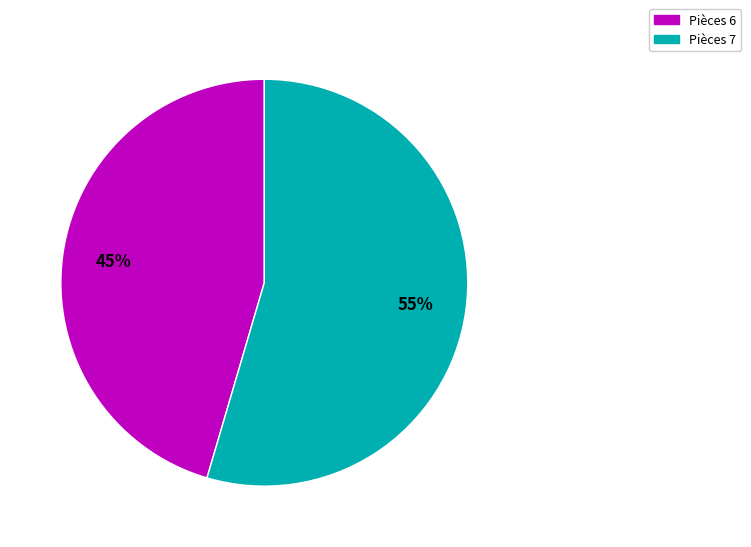

Rank the categories by value from highest to lowest.

Pièces 7, Pièces 6